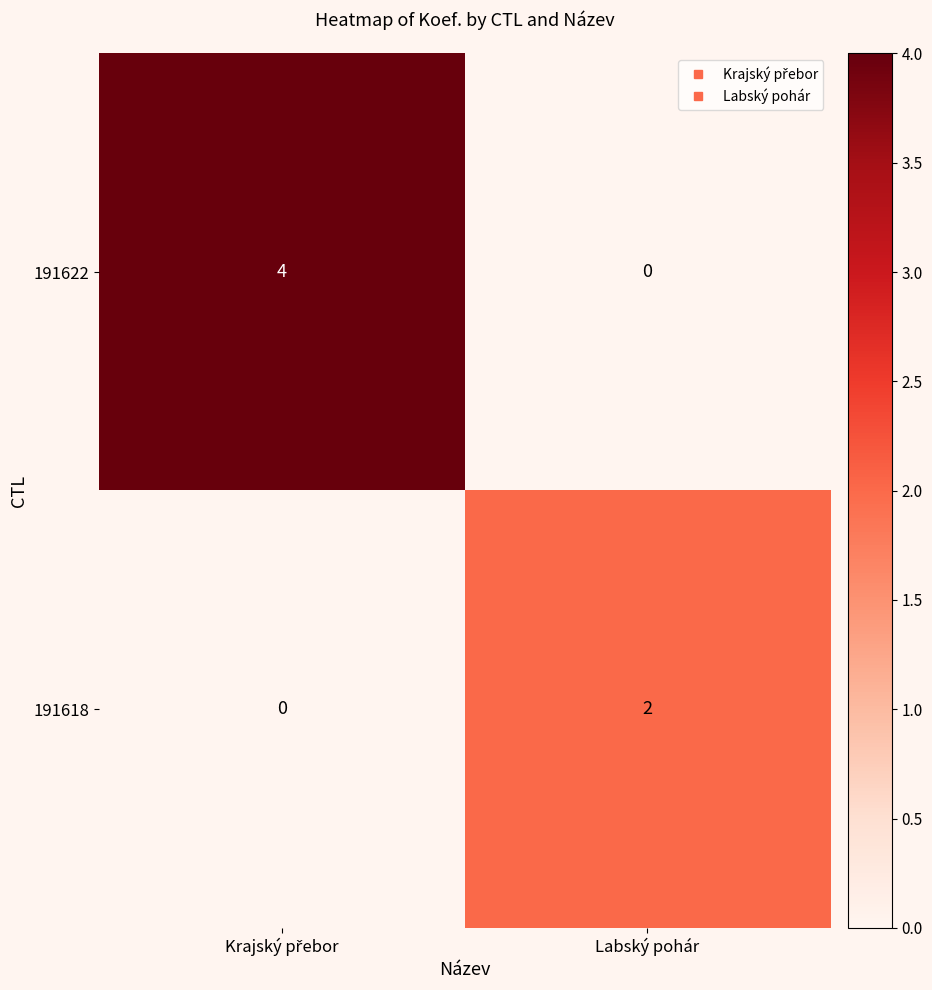

Which series has the largest total across all categories?

191622